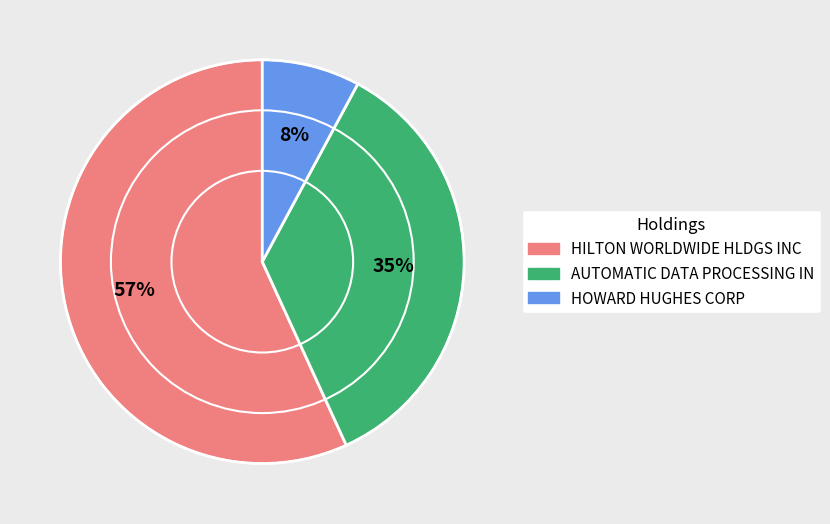

How many segments does this pie chart have?

3